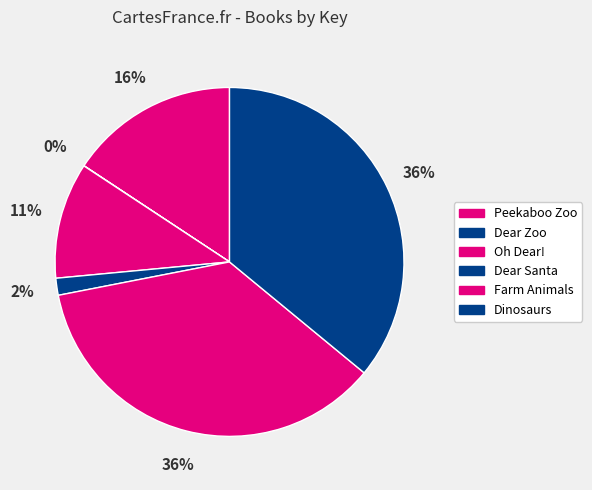

What is the total percentage of Oh Dear! and Dinosaurs?

46.7%